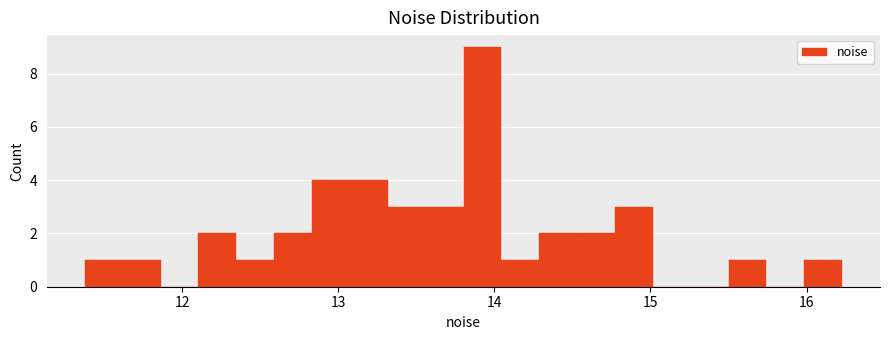

Read against the x-axis, roughly where is the centre of the tallest bar?

13.9